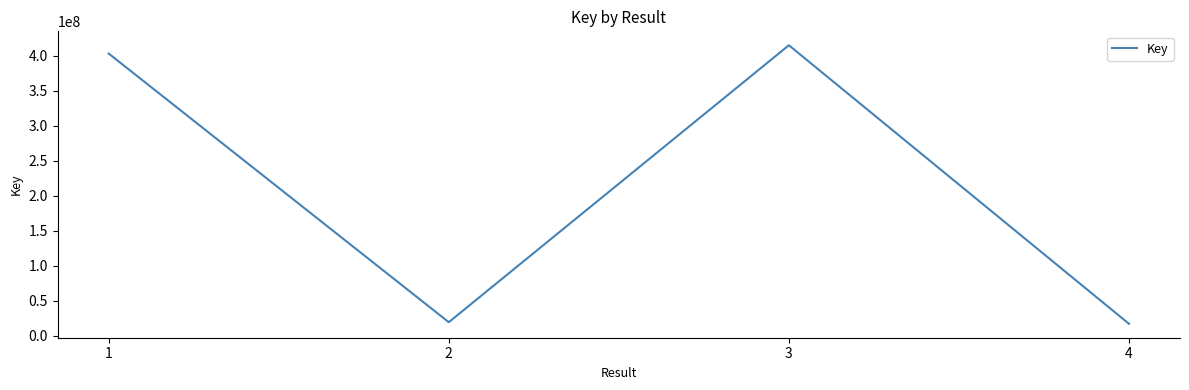

True or false: there are more than 1 points higher than both neighbors.

False